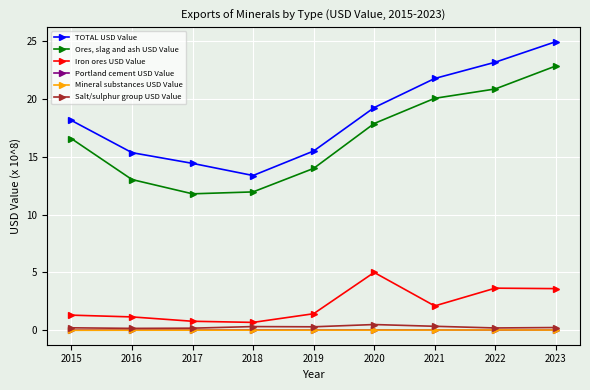

True or false: Portland cement USD Value and Iron ores USD Value cross at least once.

False